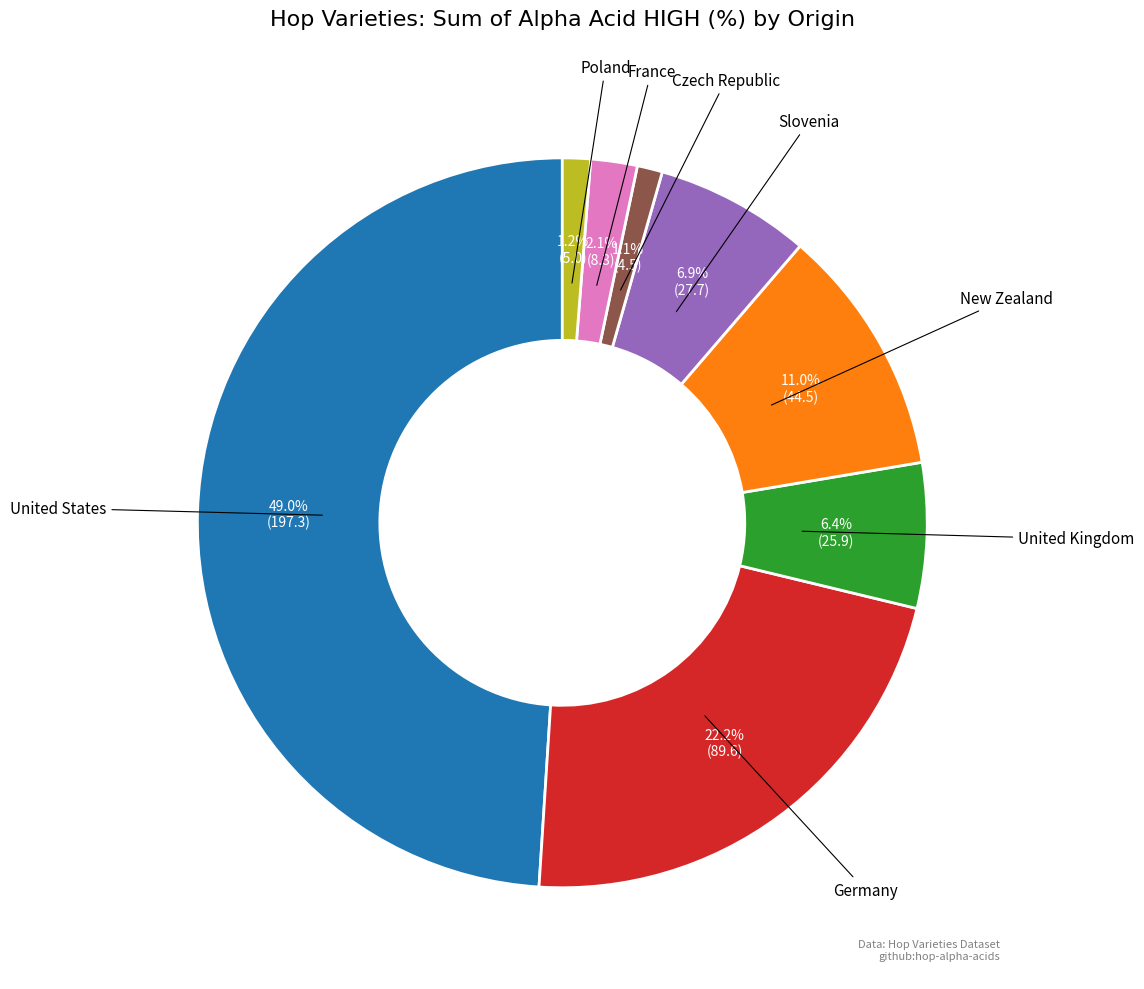

Is there any slice that represents more than half of the pie?

No